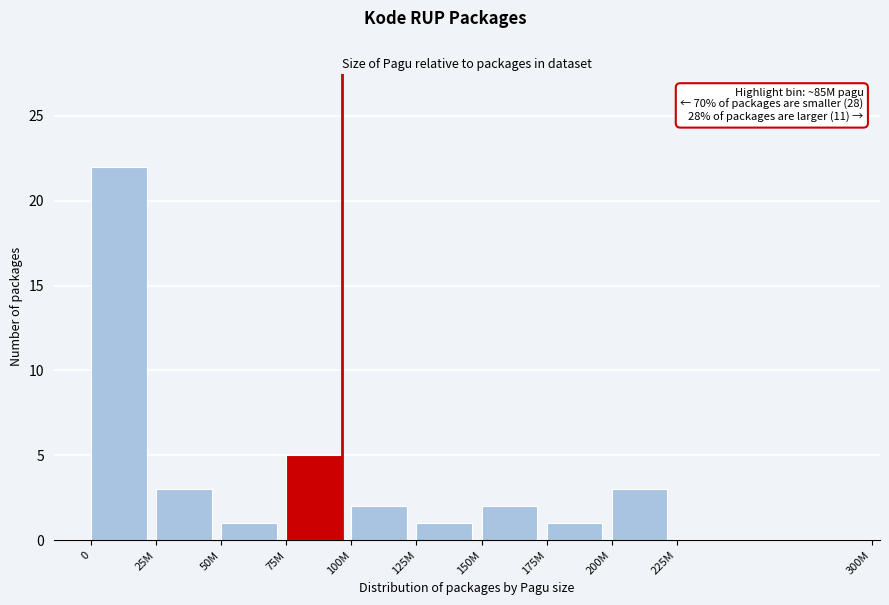

Reading left to right, what are all the values shown in this chart?

0=22	25M=3	50M=1	75M=5	100M=2	125M=1	150M=2	175M=1	200M=3	225M=0